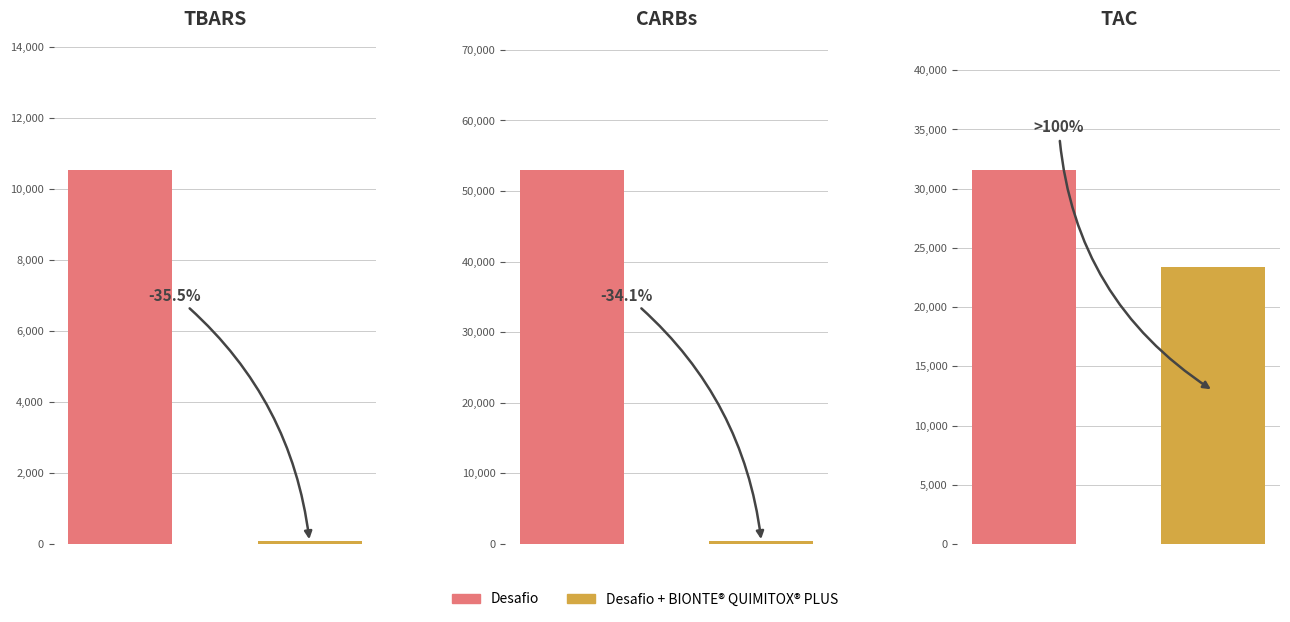

What is the smallest value displayed?

83